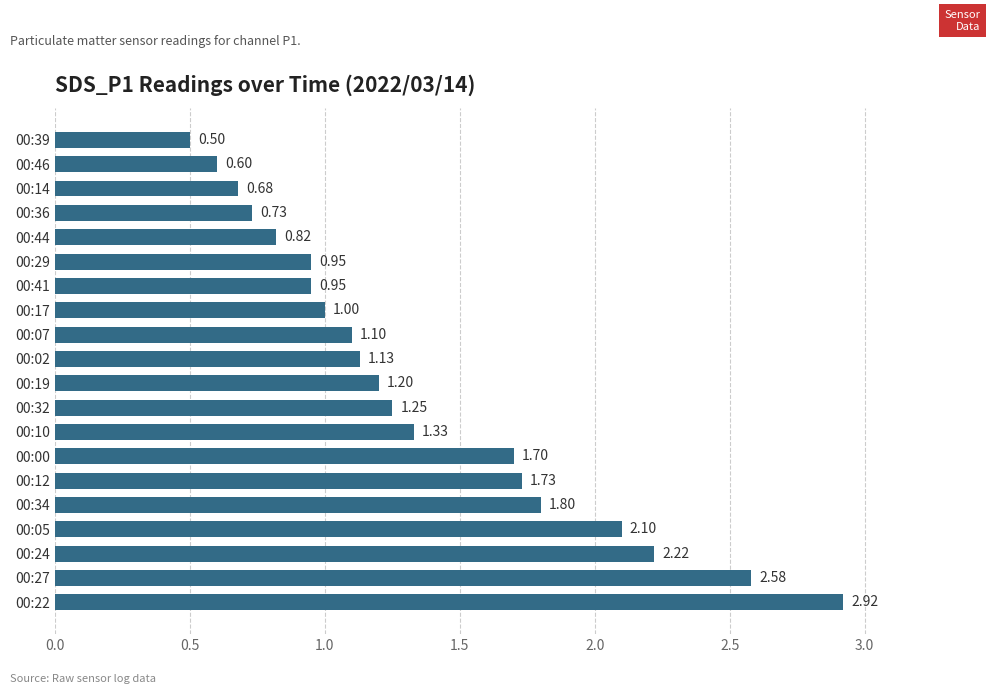

What is the sum of the values at 00:36 and 00:27?

3.3